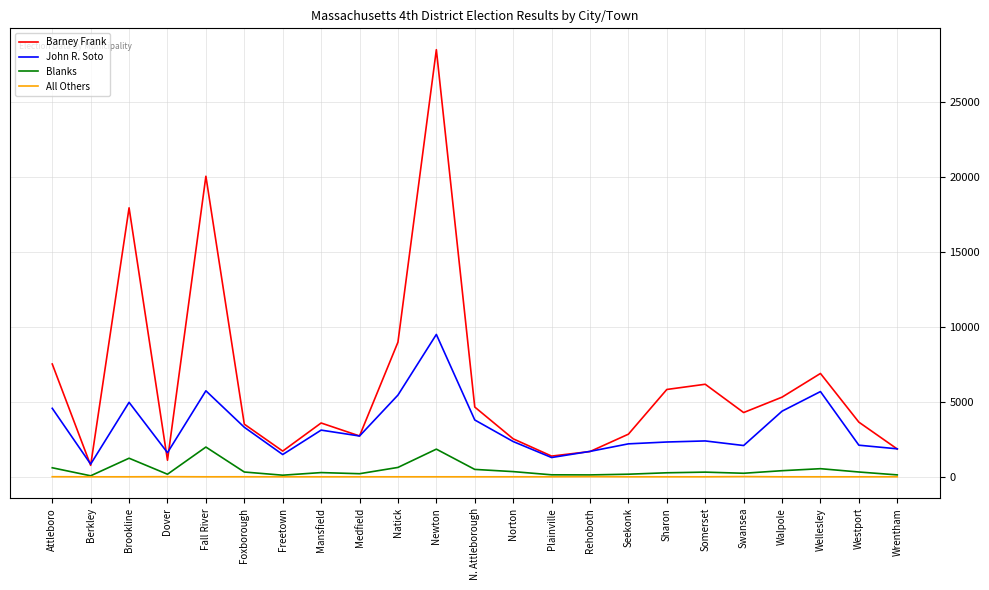

What is the total value across all series at Fall River?

27768